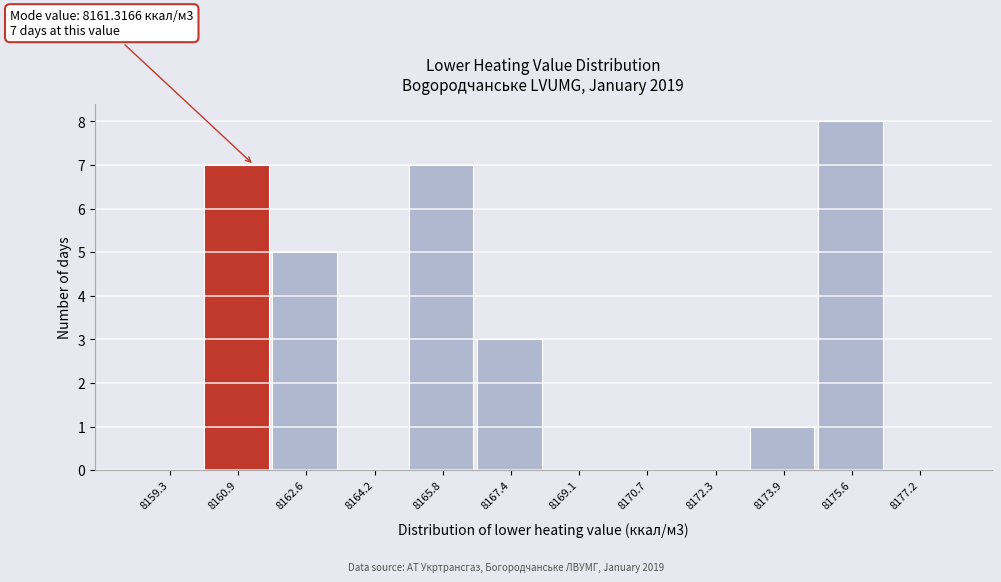

Between 8177.2 and 8173.9, which is larger?

8173.9